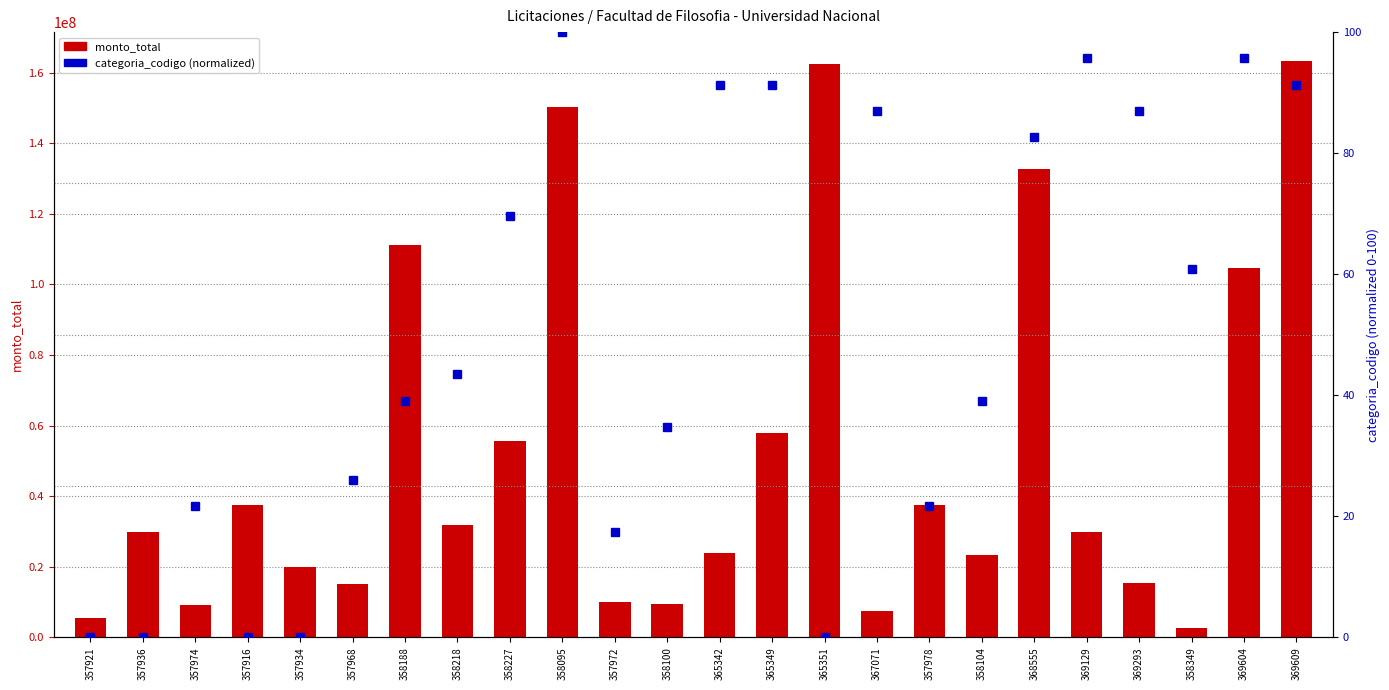

The value of categoria_codigo at 357972 is 9.4. True or false?

False